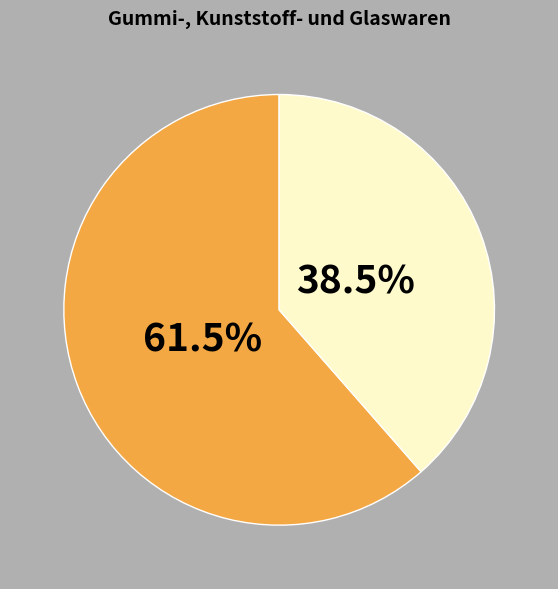

Does any single category account for the majority?

Yes